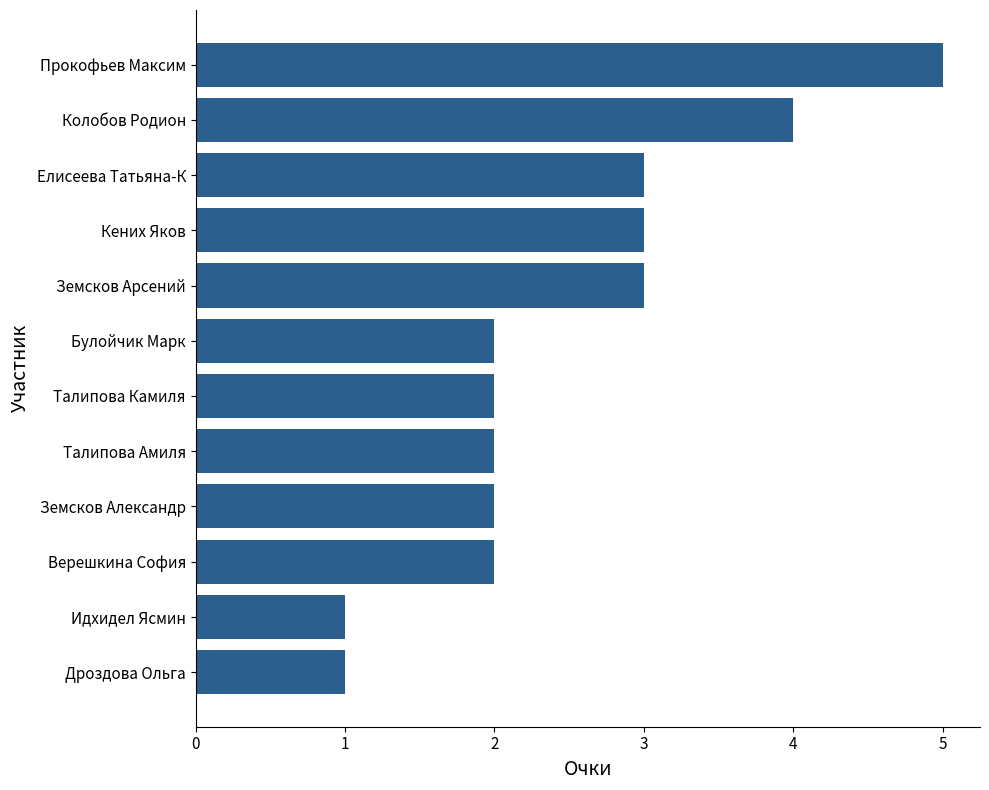

What position from the bottom is Верешкина София?

3